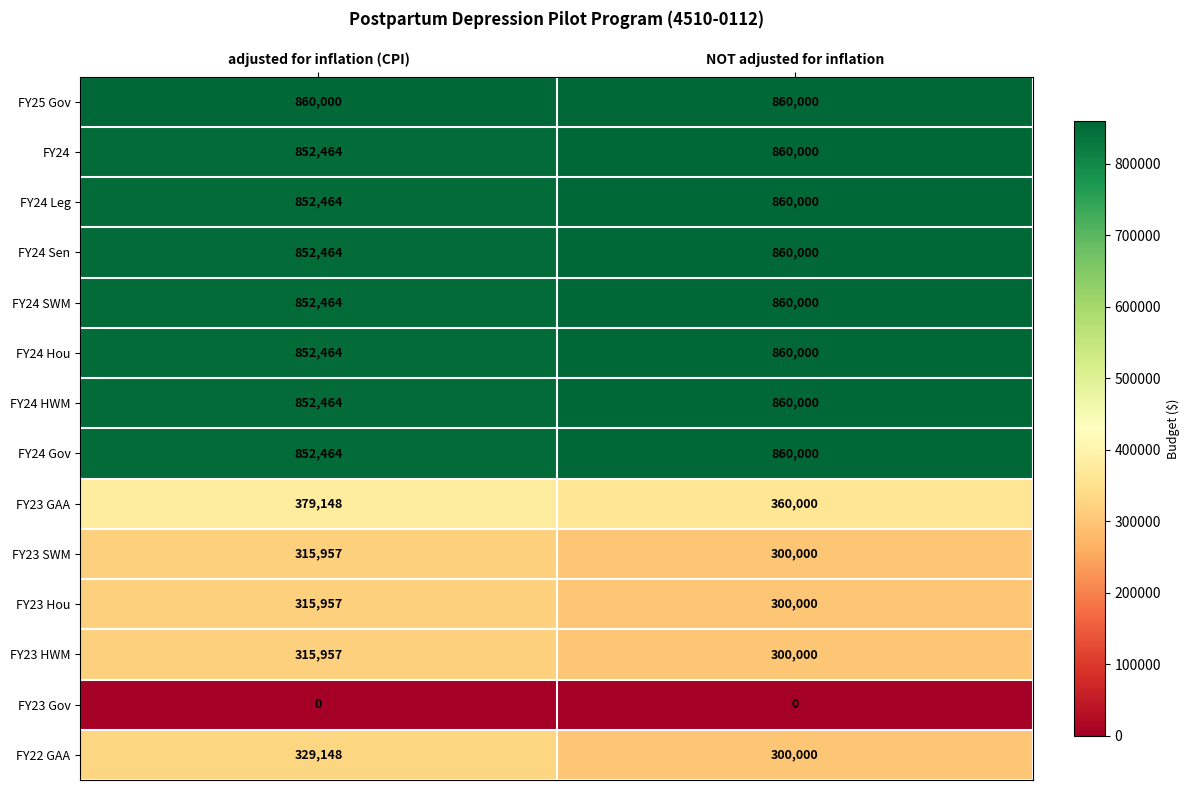

Is the value of FY23 HWM at NOT adjusted for inflation greater than the value of FY24 Sen at NOT adjusted for inflation?

No